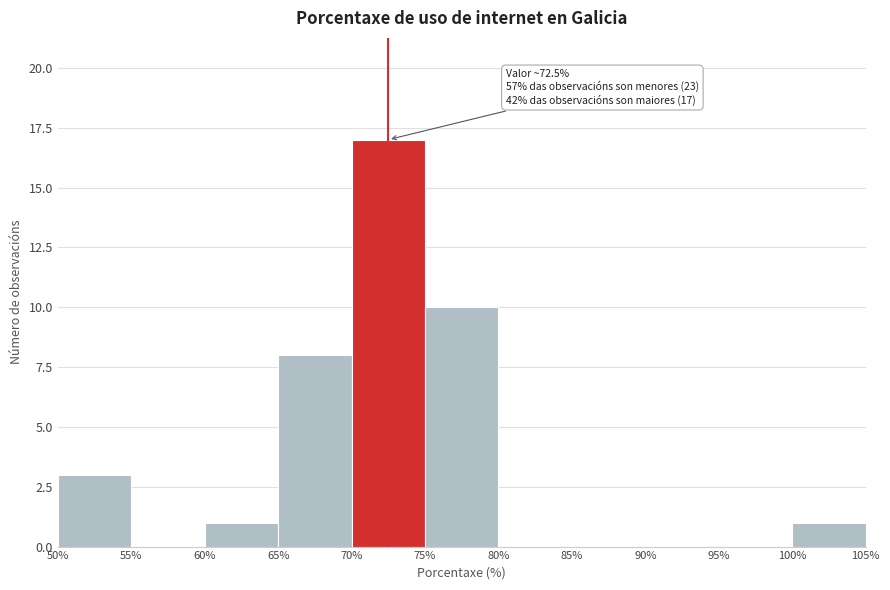

Which range on the x-axis has the tallest bar?

70% to 75%